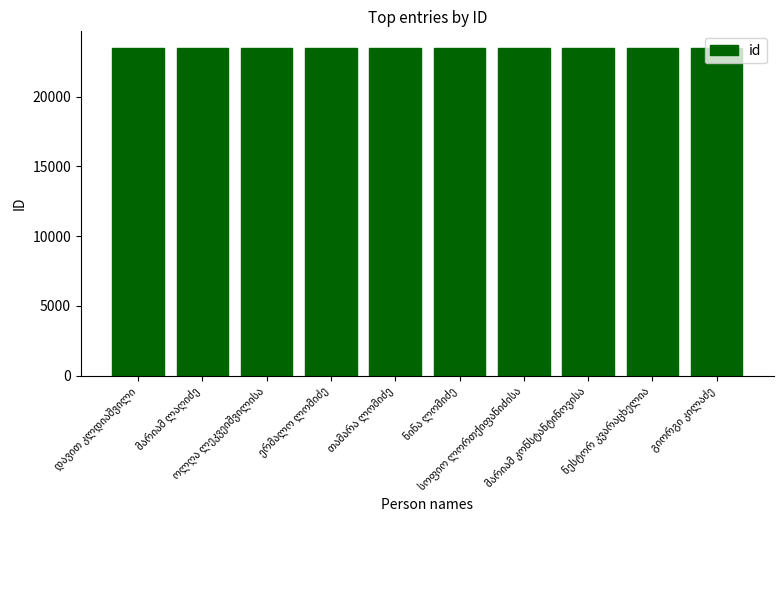

What is the value of the 2nd bar from the left?

23502